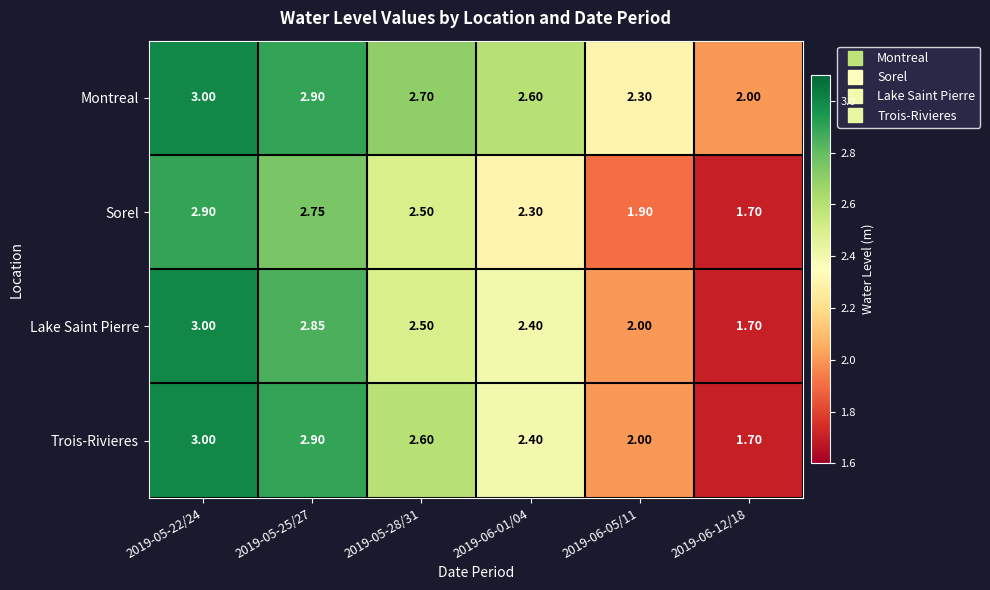

Which series has the largest total across all categories?

Montreal